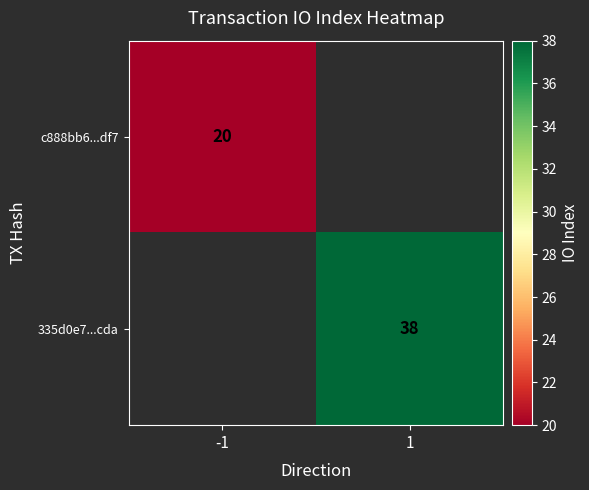

Is it true that 335d0e7...cda equals 67 at 1?

False